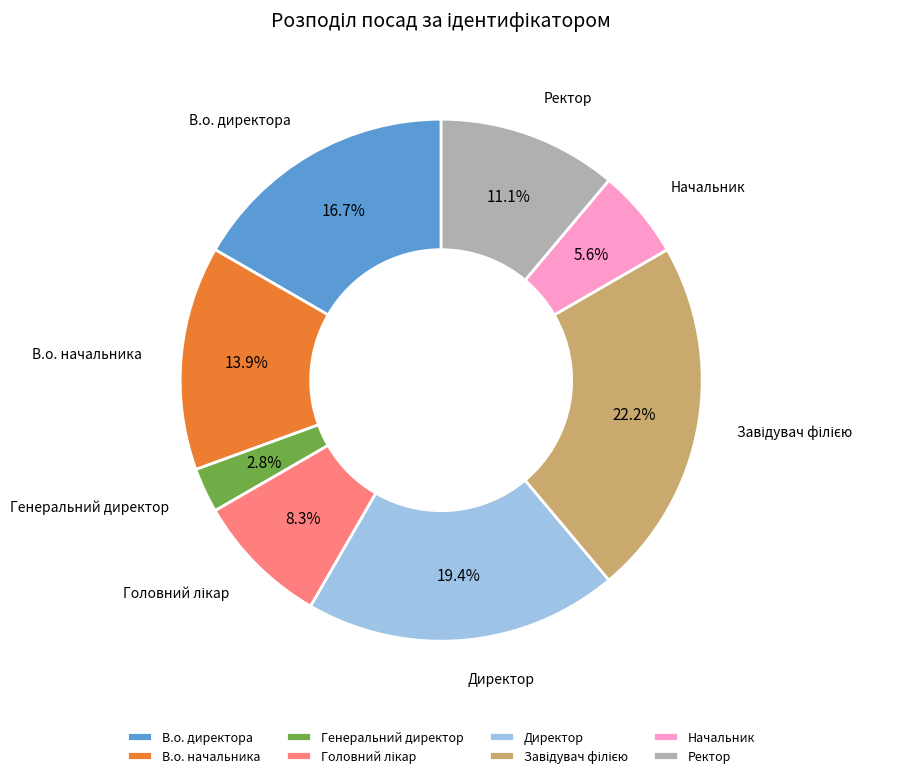

Is Ректор the majority of the pie?

No